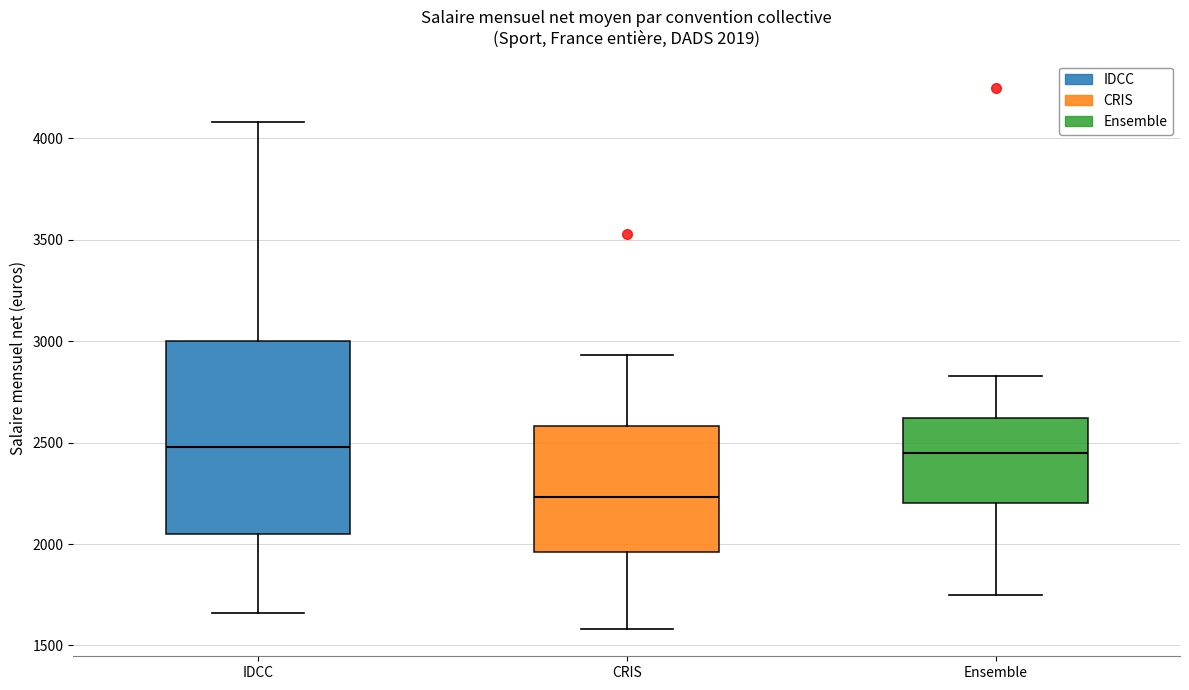

Which box is the tallest, from its lower edge to its upper edge?

IDCC